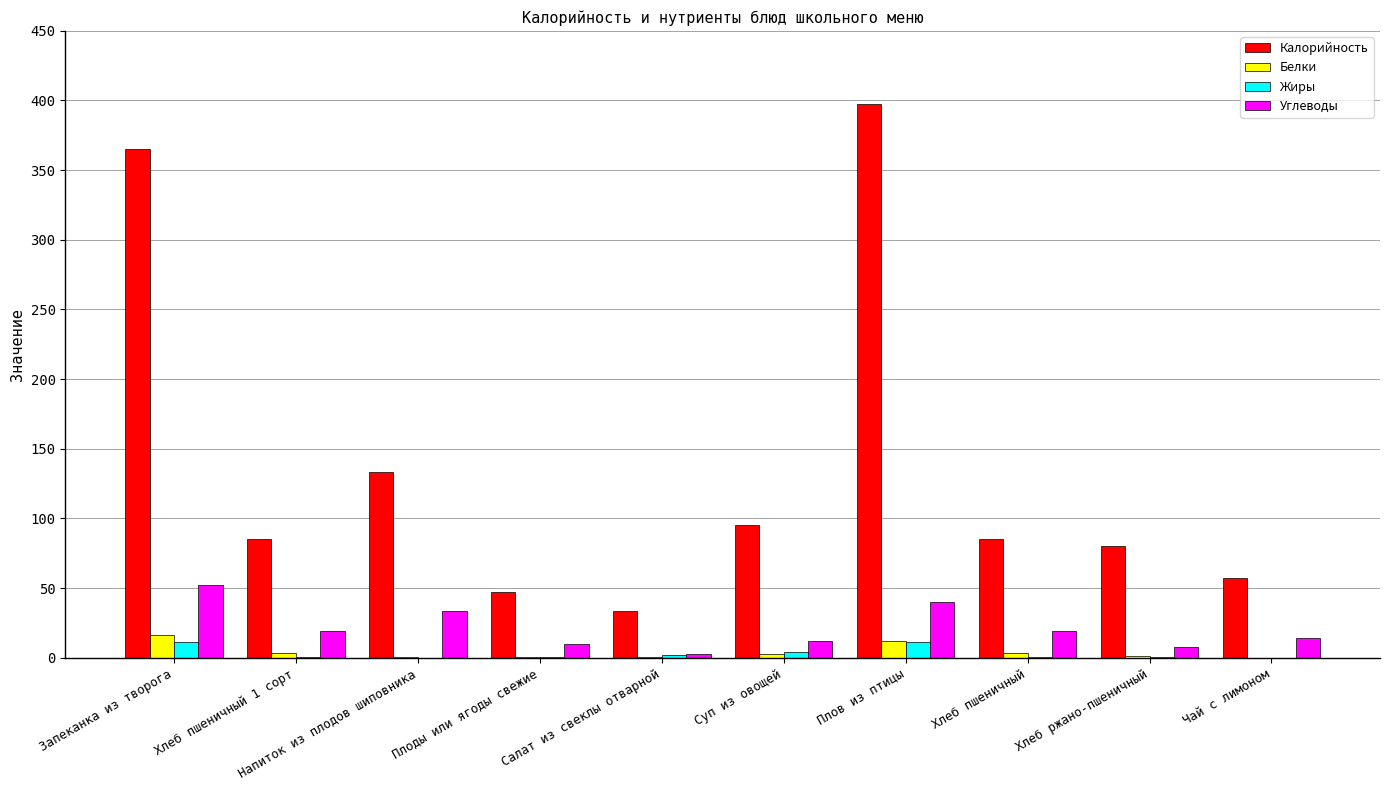

Which series has the widest spread of values?

Калорийность